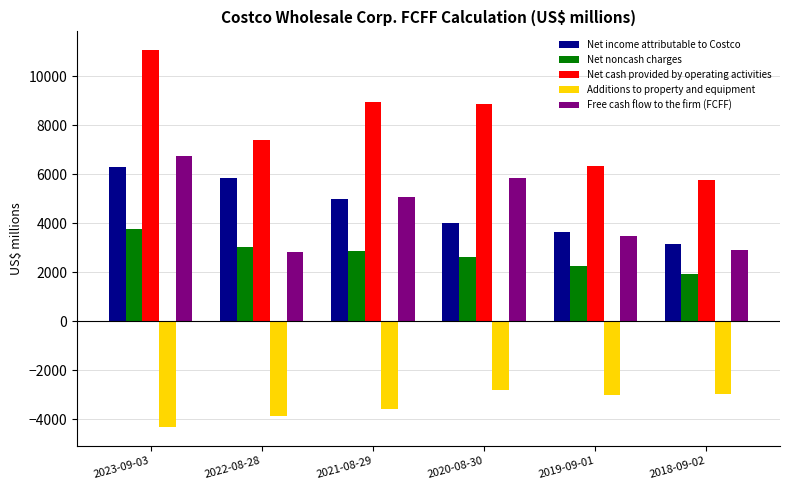

What is the sum of all Additions to property and equipment values?

-20579